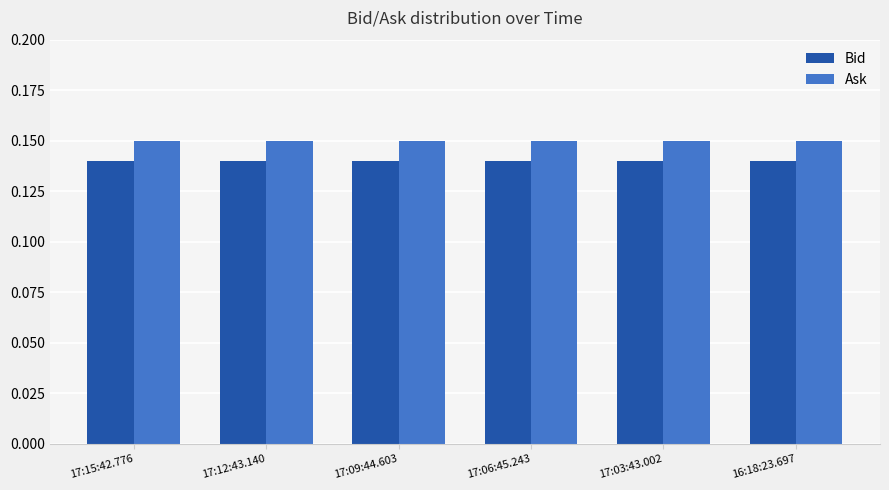

At 17:06:45.243, list the series in order from largest to smallest.

Ask, Bid